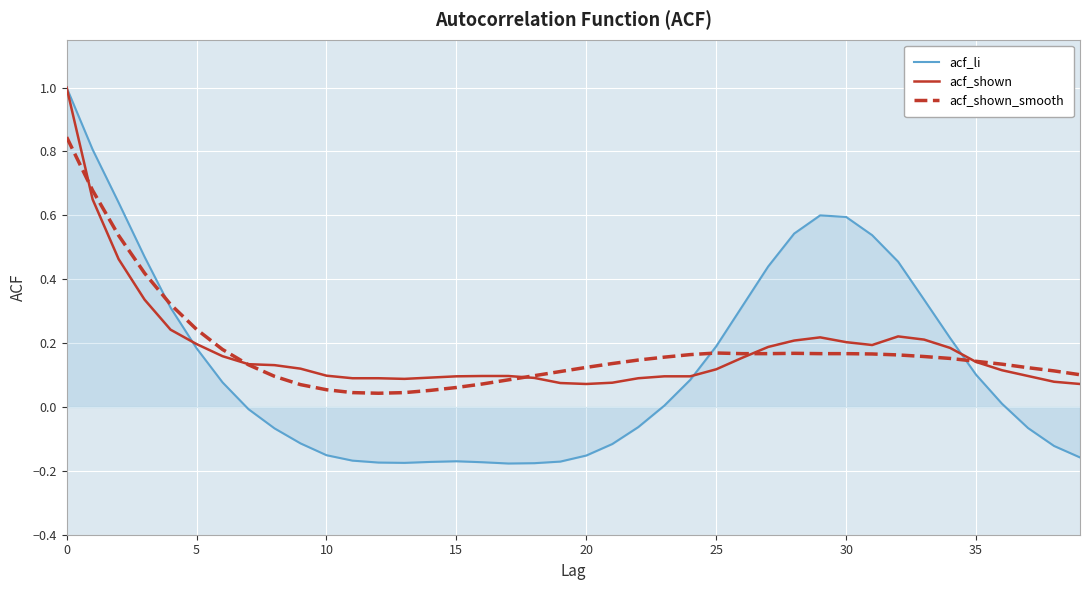

What is the highest value of the acf_shown series?

1.0